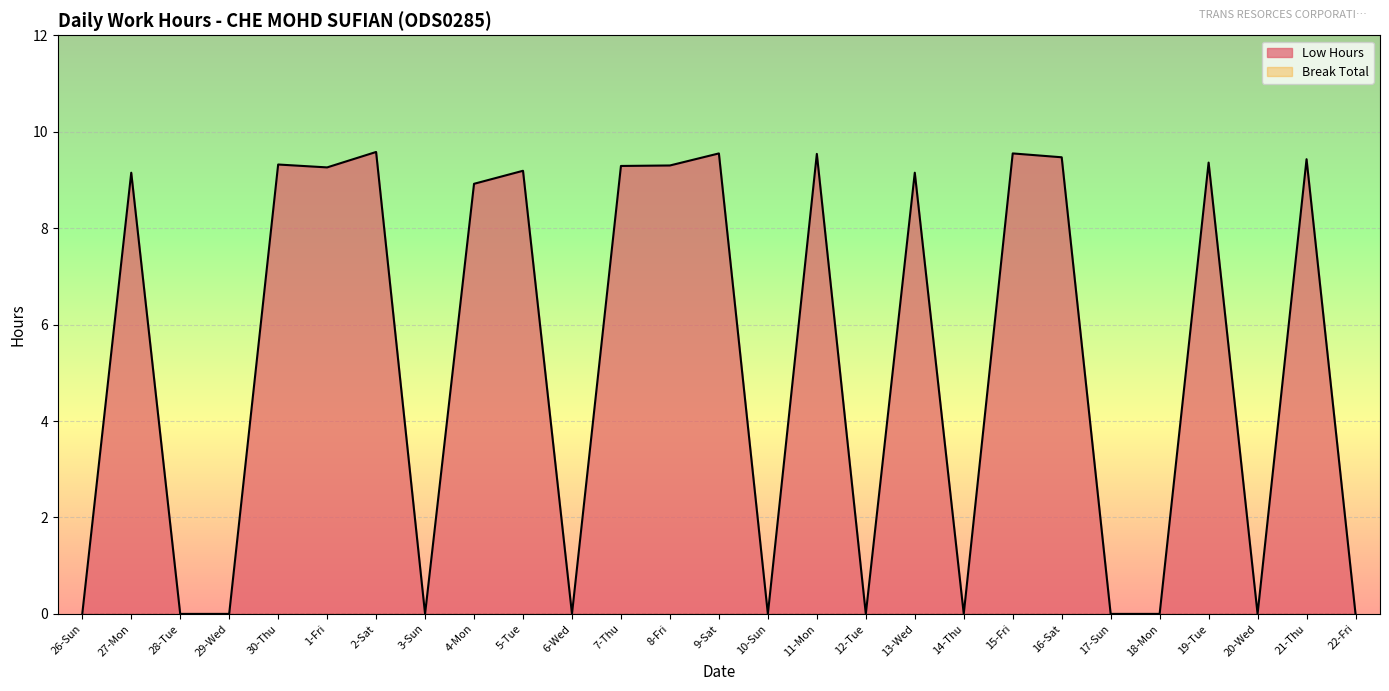

How many data points does each series have?

27